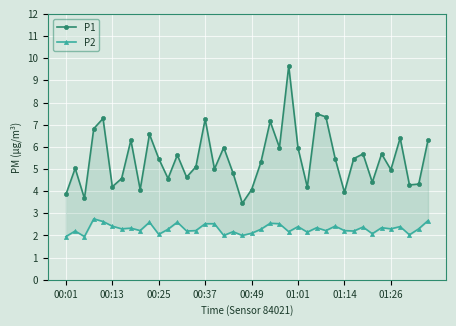

What is the difference between the maximum and minimum values in the P2 series?

0.8